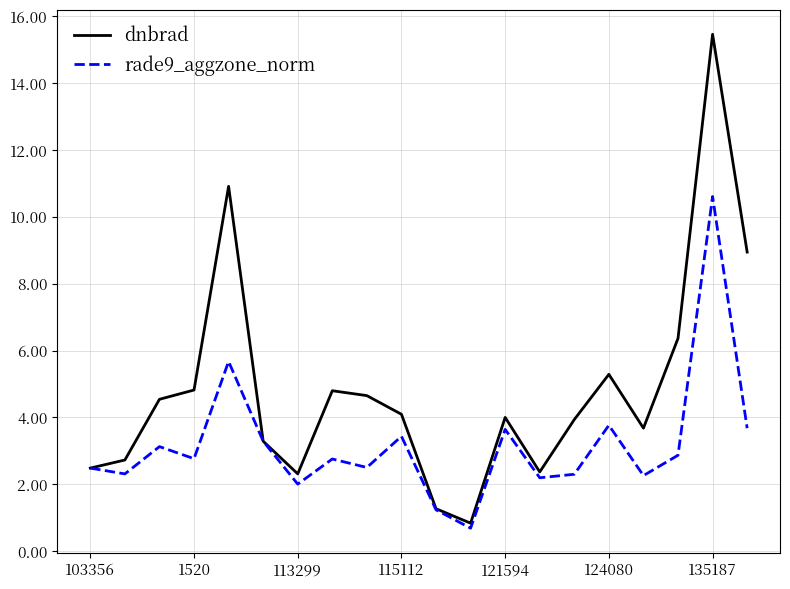

What is the highest value of the rade9_aggzone_norm series?

10.6